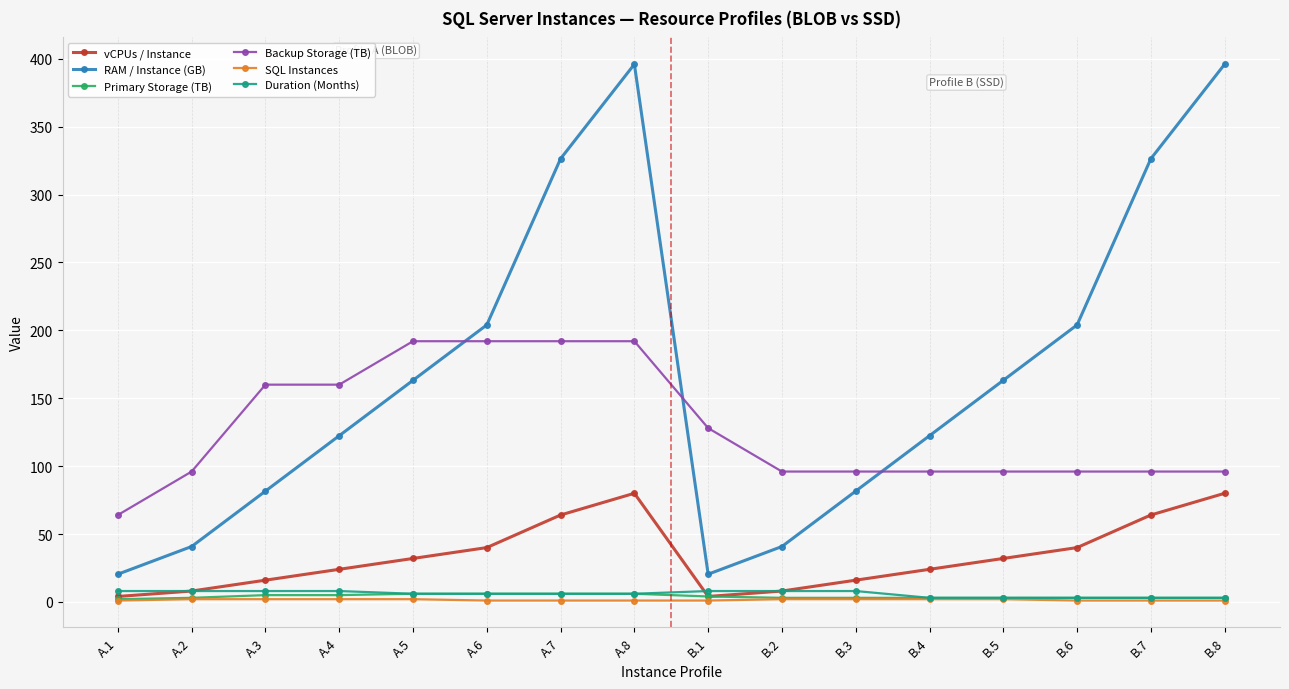

What is the value of the SQL Instances point at the 6th from the left?

1.0